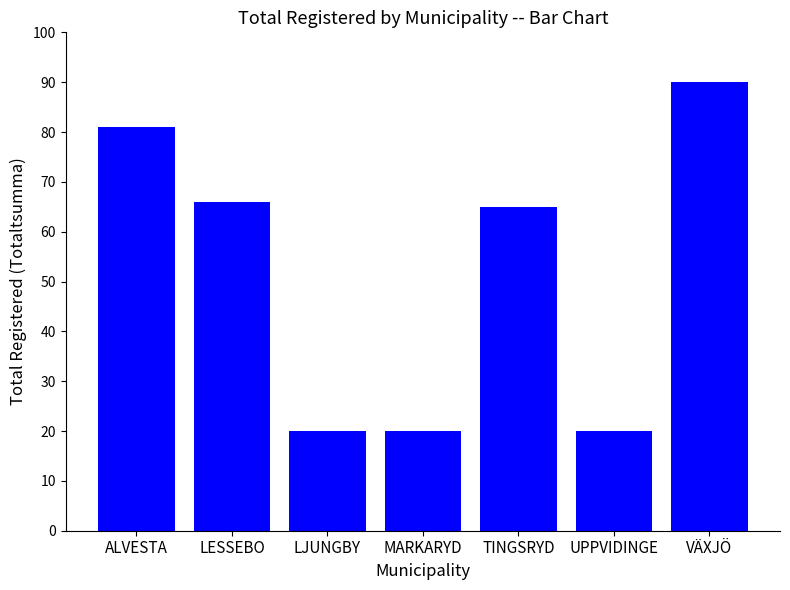

True or false: the data shows 57 at VÄXJÖ.

False